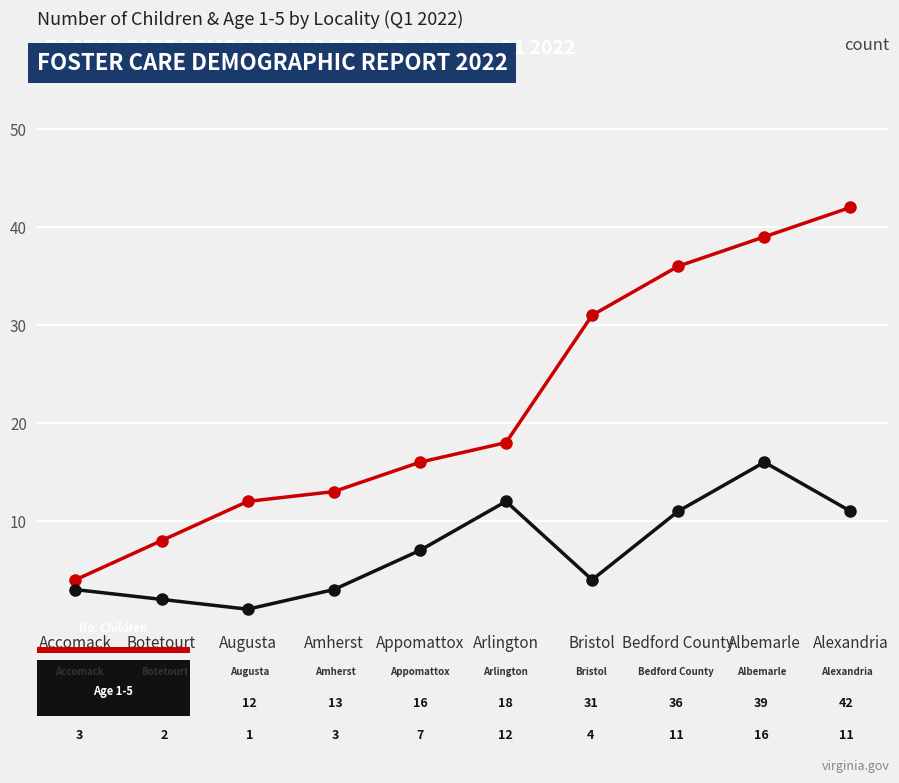

What is the greatest value displayed?

42